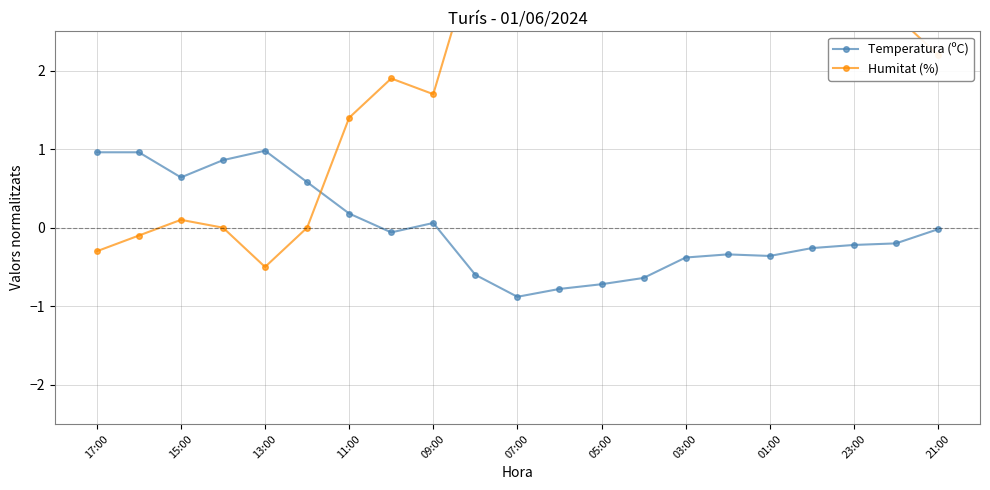

List the series in order of their overall mean, highest first.

Humitat (%), Temperatura (ºC)